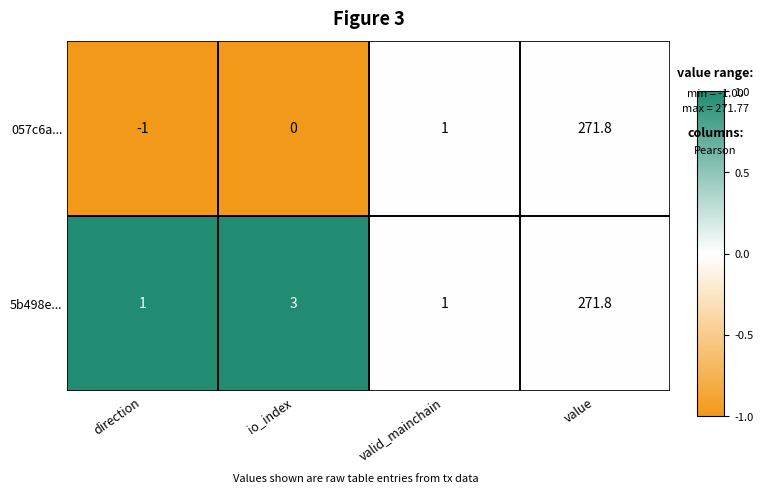

What is the difference between the maximum and minimum values in the 057c6a... series?

272.8